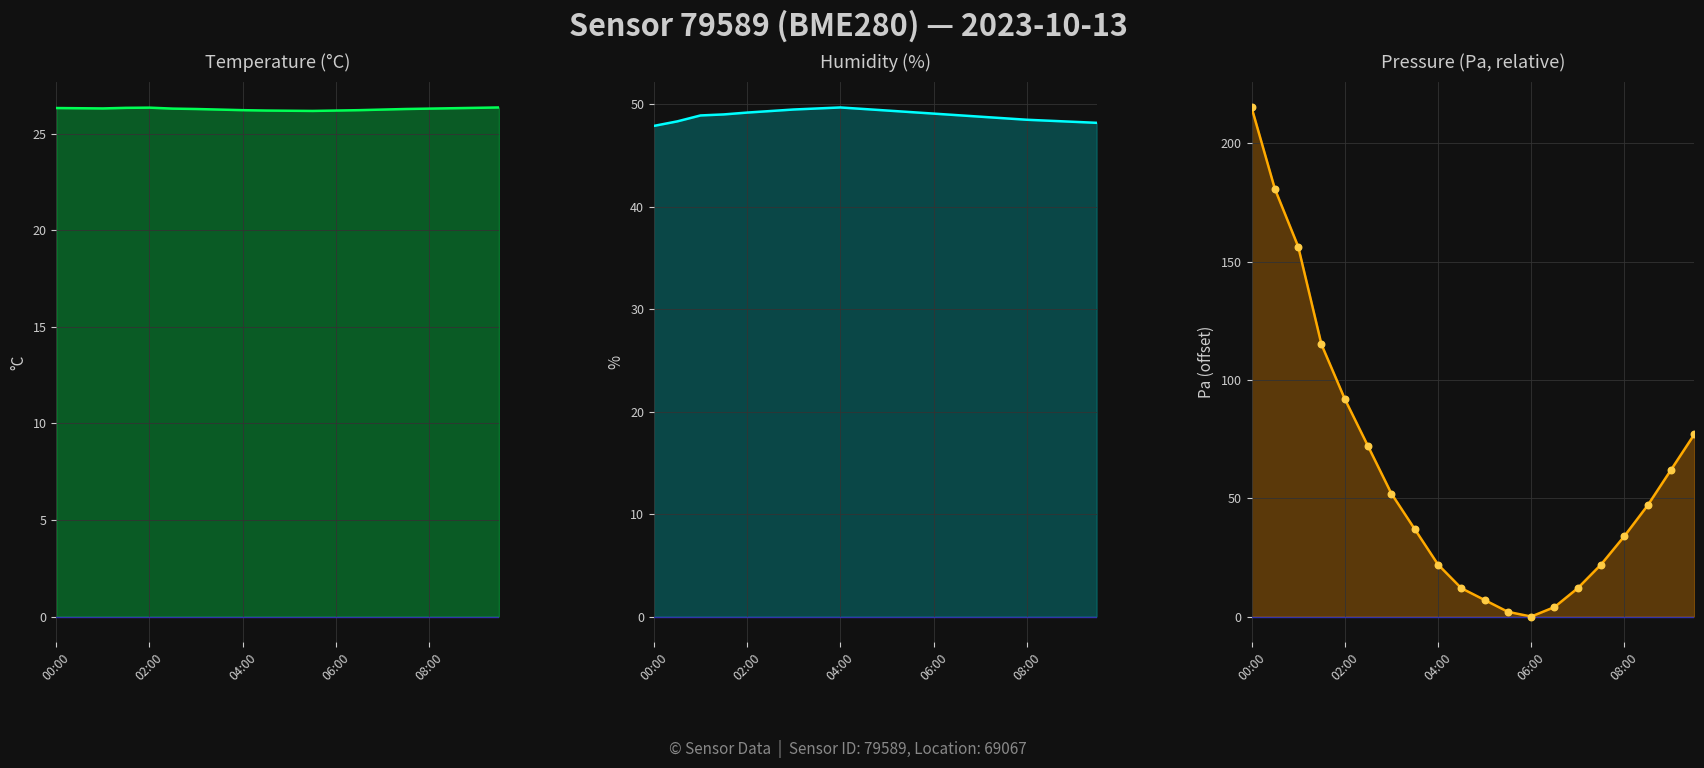

At how many categories does at least one series exceed 196?

1